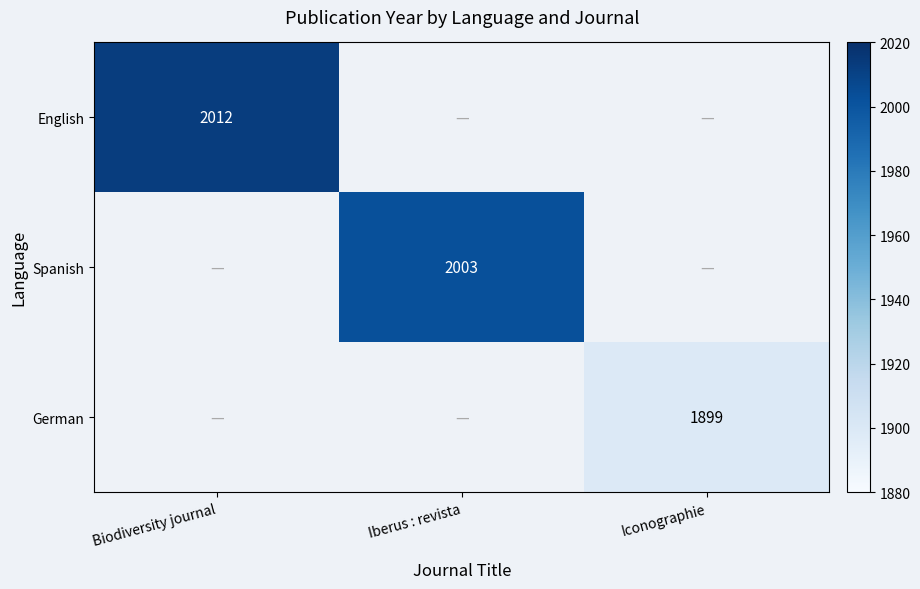

Is it true that English equals 2012.0 at Biodiversity journal?

True